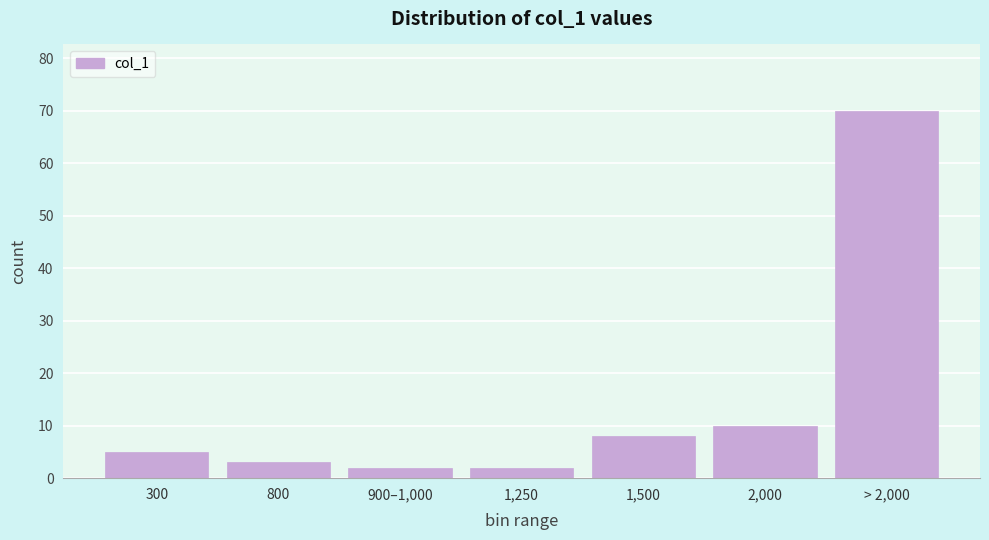

Reading left to right, what are all the values shown in this chart?

5	3	2	2	8	10	70